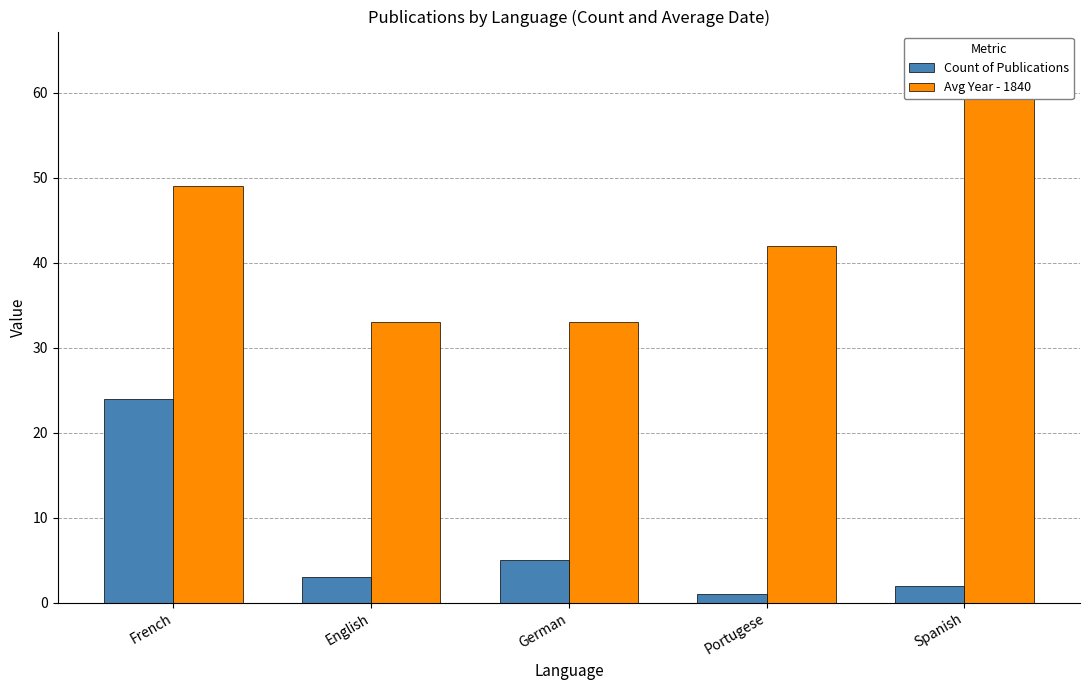

What is the label of the 5th bar from the left?

Spanish